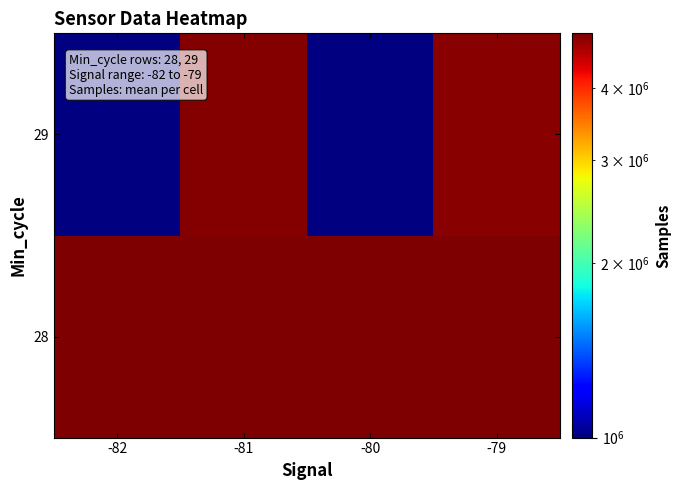

Read the 28 value at -82.

4966583.0